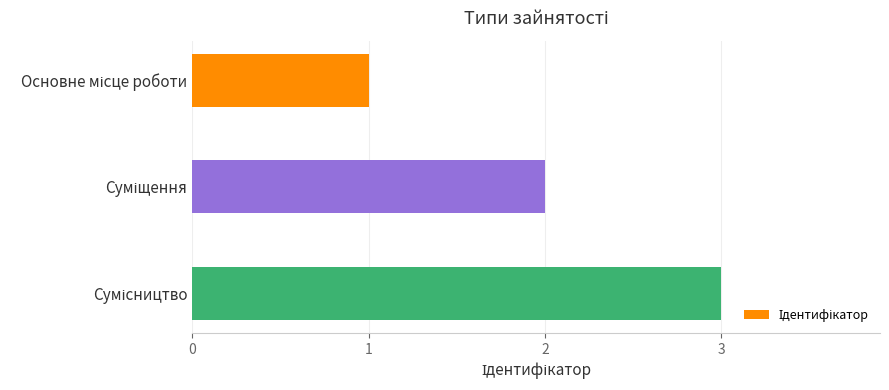

What is the greatest value displayed?

3